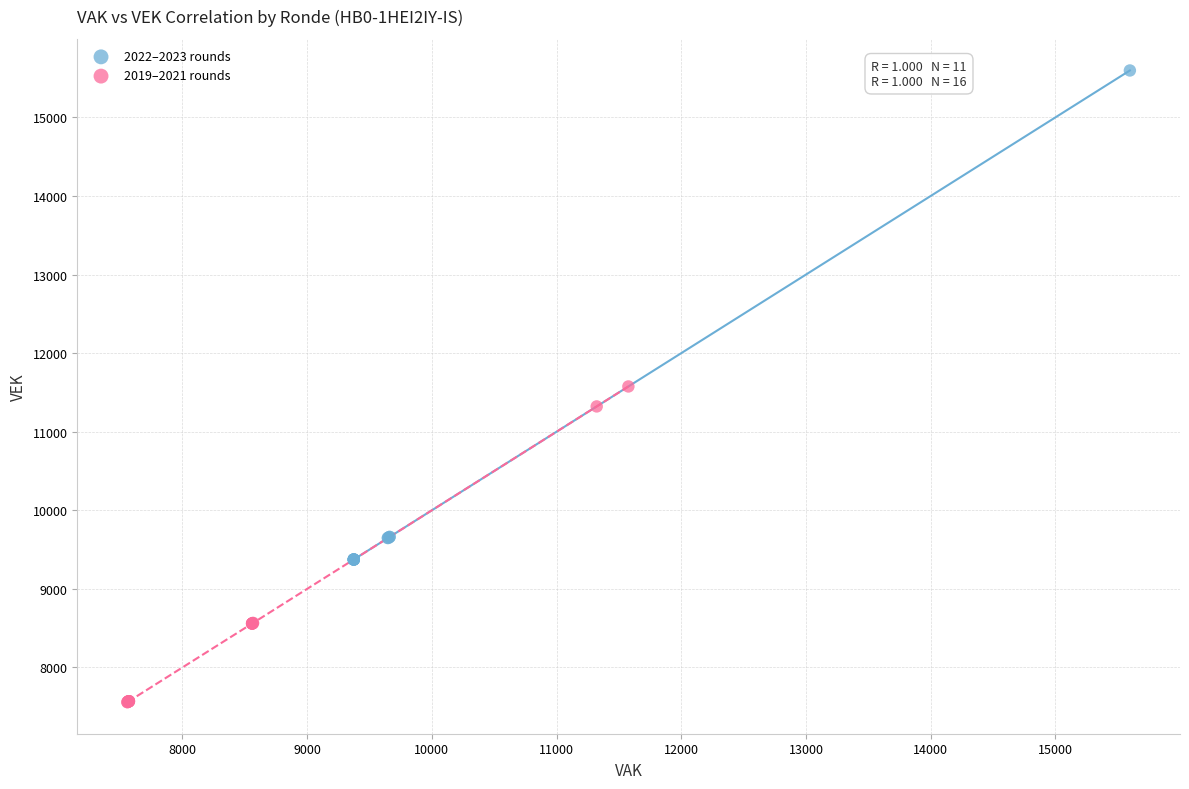

Which series contains the highest Y value?

2022–2023 rounds